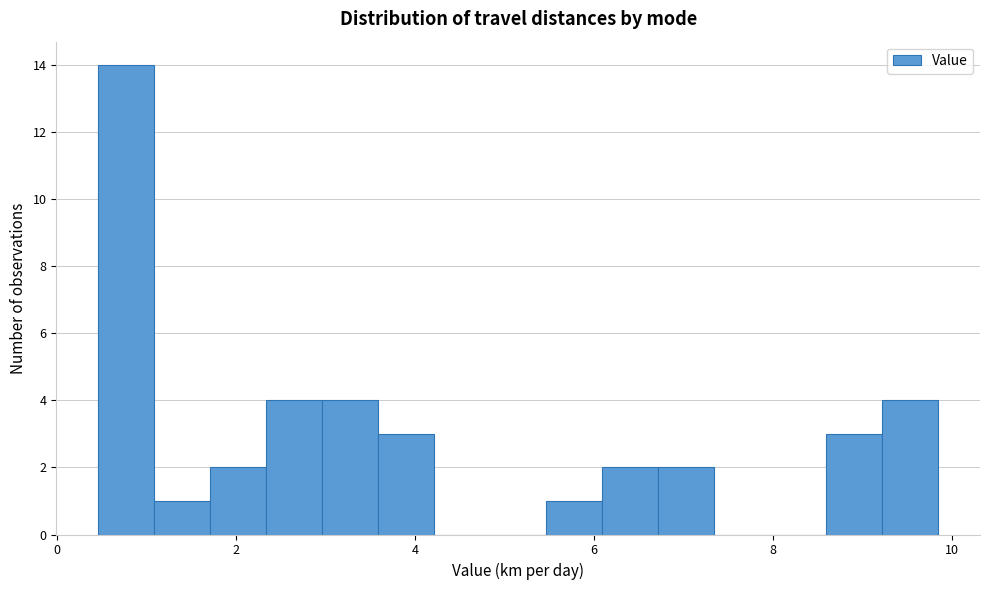

Around what value on the x-axis is the tallest bar? Give the approximate position of its centre, as read against the axis.

0.8